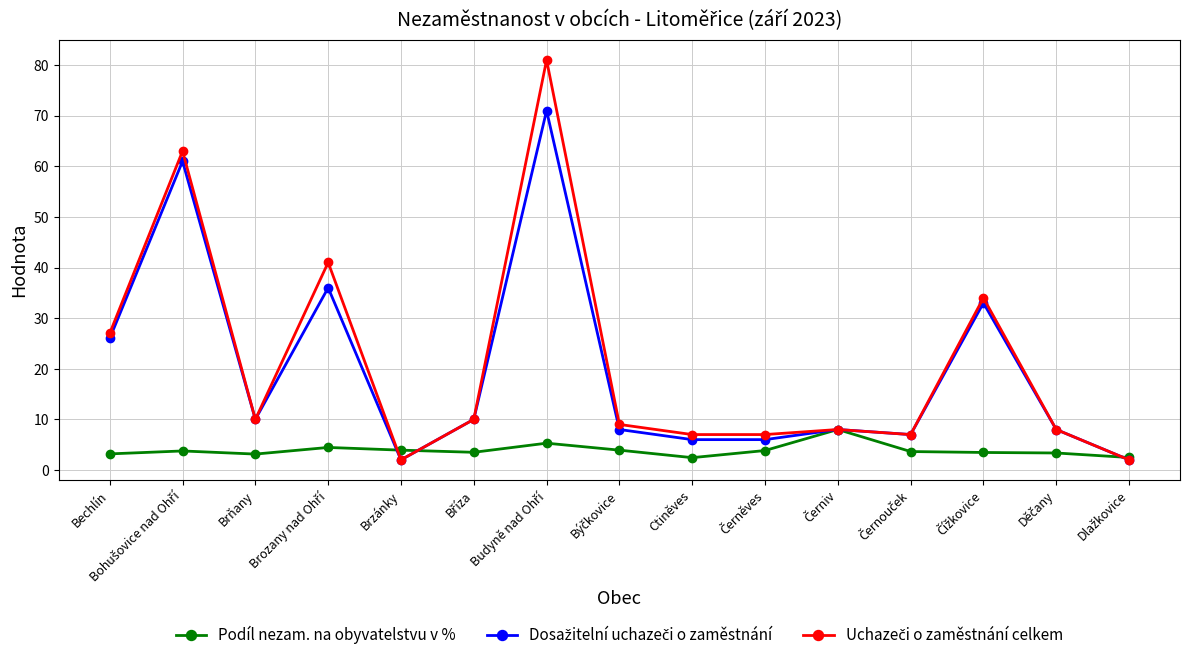

What is the minimum value shown in the chart?

2.0